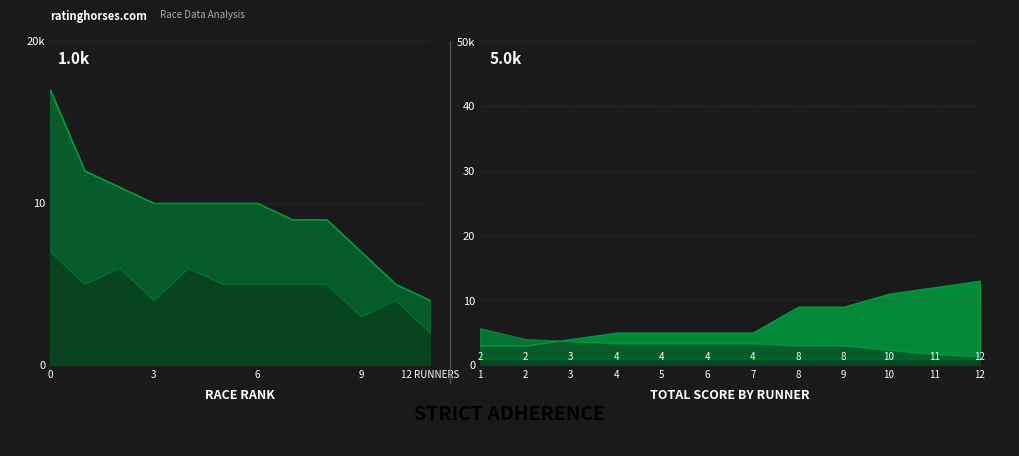

How many times do Rank 2 and Total cross each other?

1